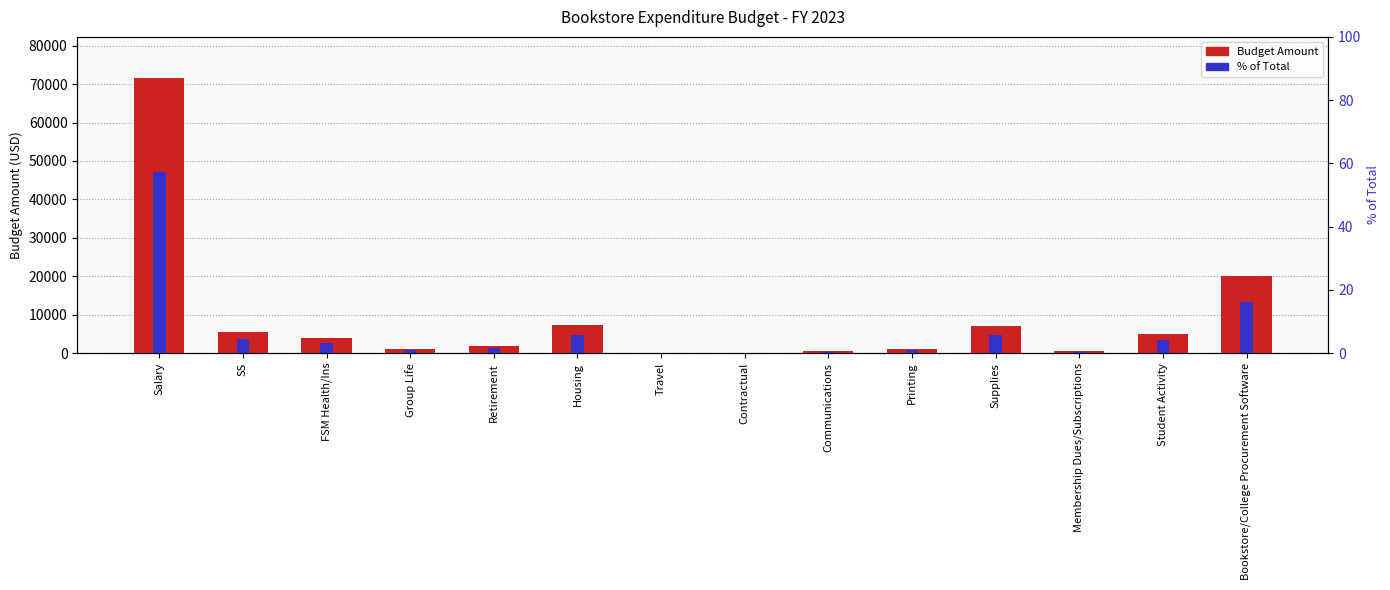

What is the value of the % of Total bar at the 4th from the left?

0.9